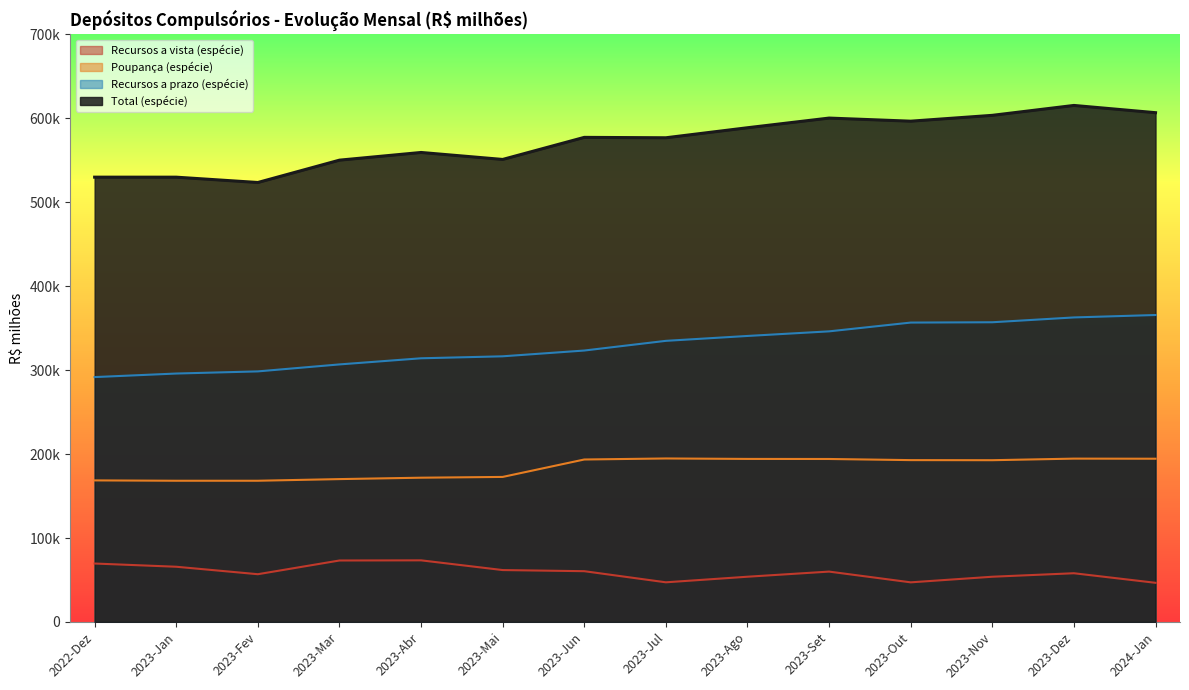

What is the label of the 5th point from the left?

2023-Abr